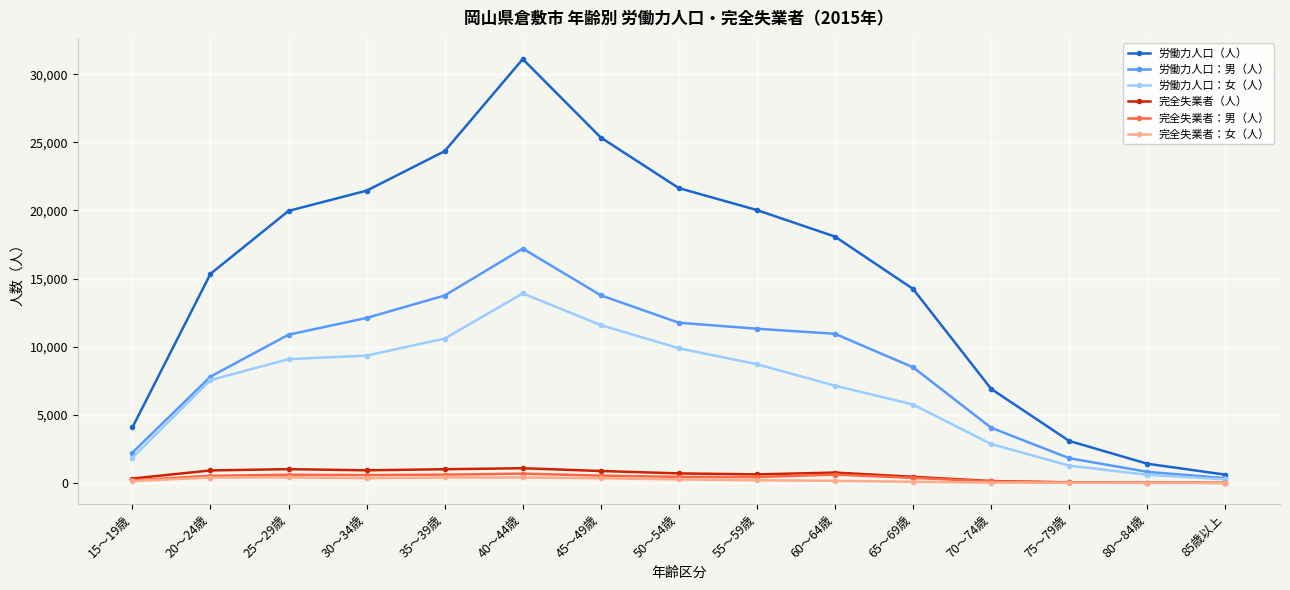

What is the difference between the second highest and second lowest values in the 完全失業者：男（人） series?

599